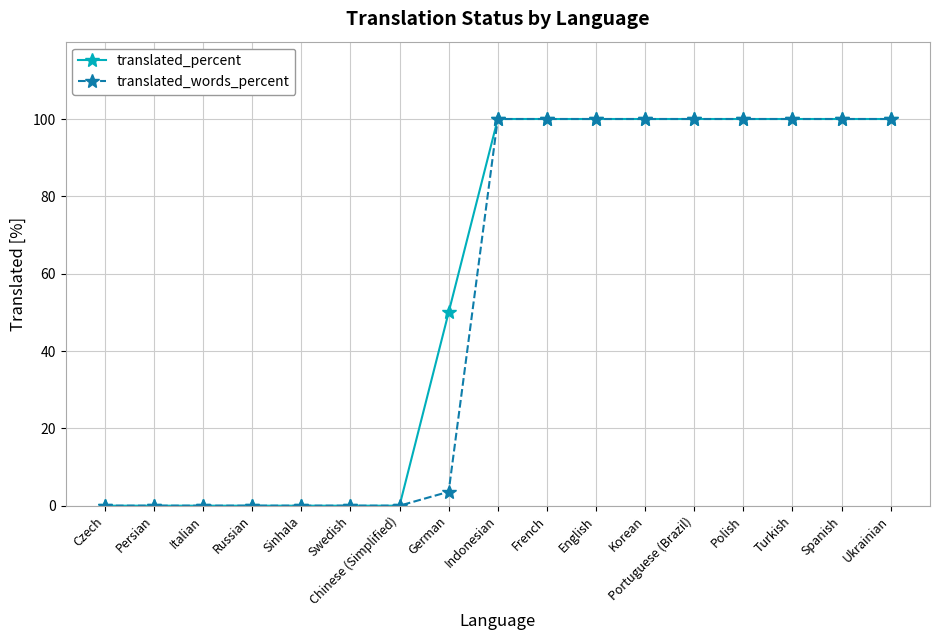

Reading left to right, extract all data points from this chart.

translated_percent: 0.0	0.0	0.0	0.0	0.0	0.0	0.0	50.0	100.0	100.0	100.0	100.0	100.0	100.0	100.0	100.0	100.0
translated_words_percent: 0.0	0.0	0.0	0.0	0.0	0.0	0.0	3.6	100.0	100.0	100.0	100.0	100.0	100.0	100.0	100.0	100.0